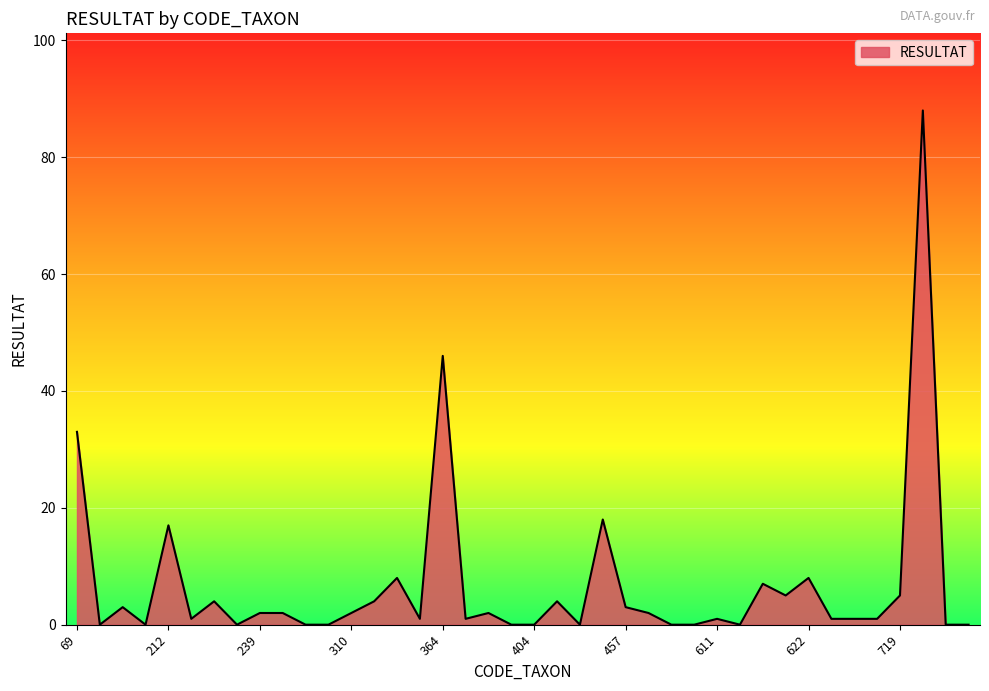

Does the chart have visible grid lines?

Yes